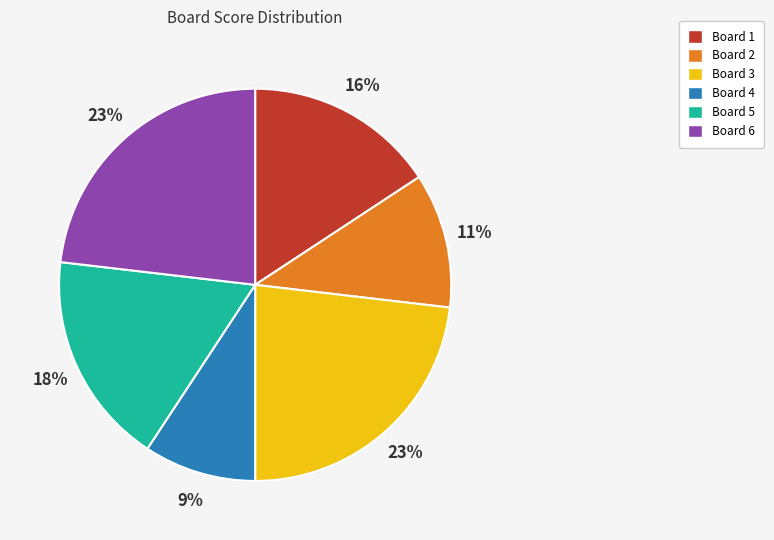

Between Board 2 and Board 6, which is larger?

Board 6